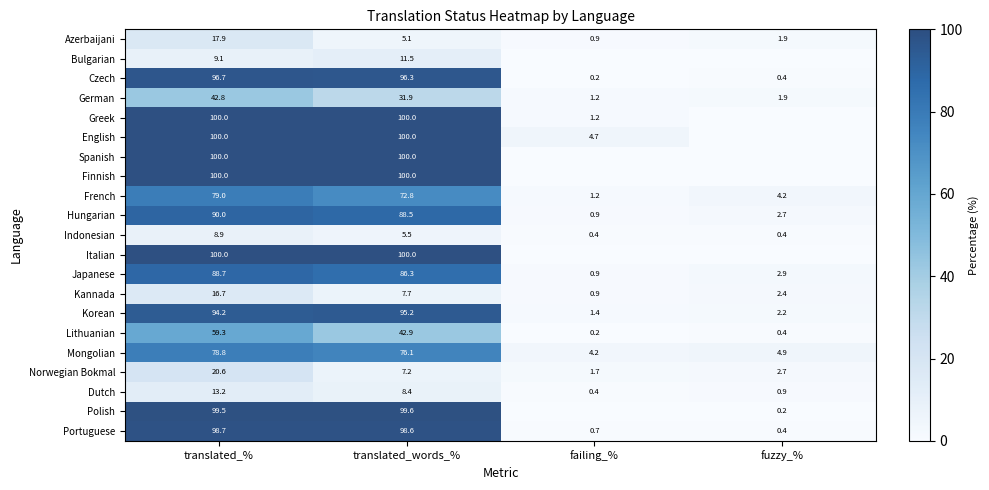

What is the sum of the Indonesian values at translated_% and failing_%?

9.3